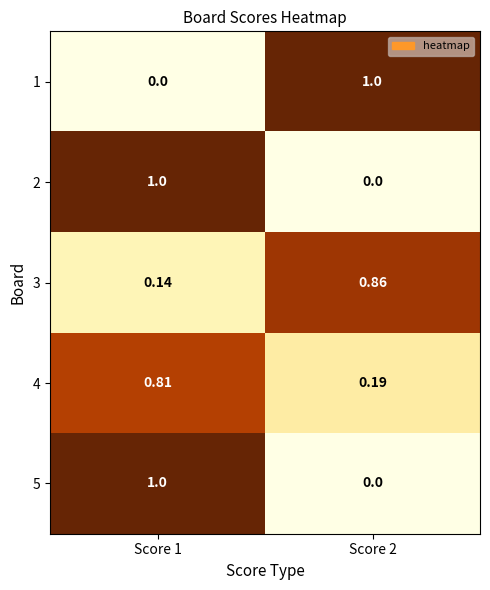

Is the value of 5 at Score 2 greater than the value of 4 at Score 1?

No